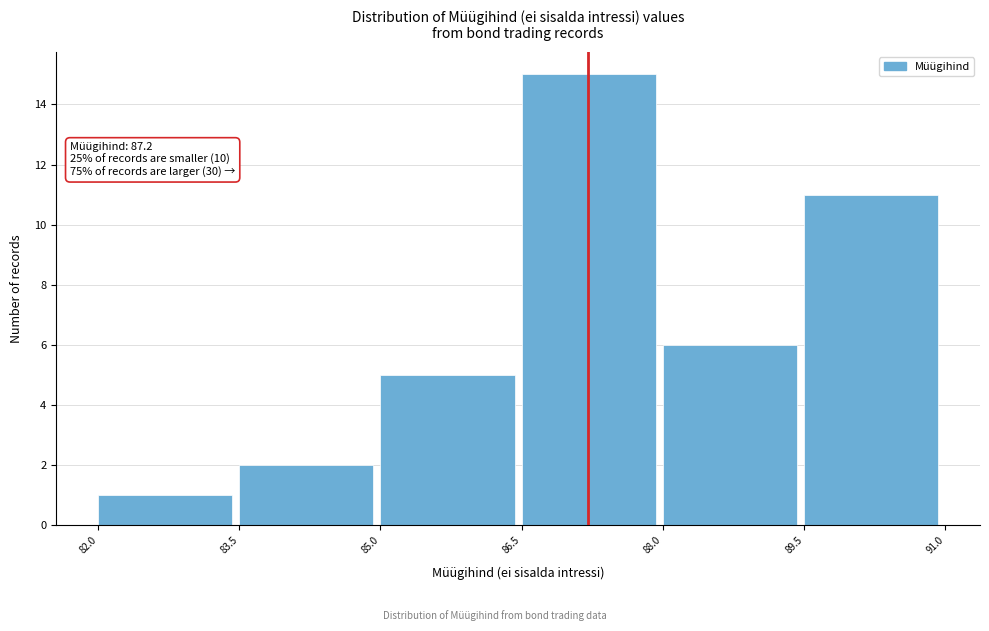

Which range on the x-axis has the tallest bar?

86.5 to 88.0